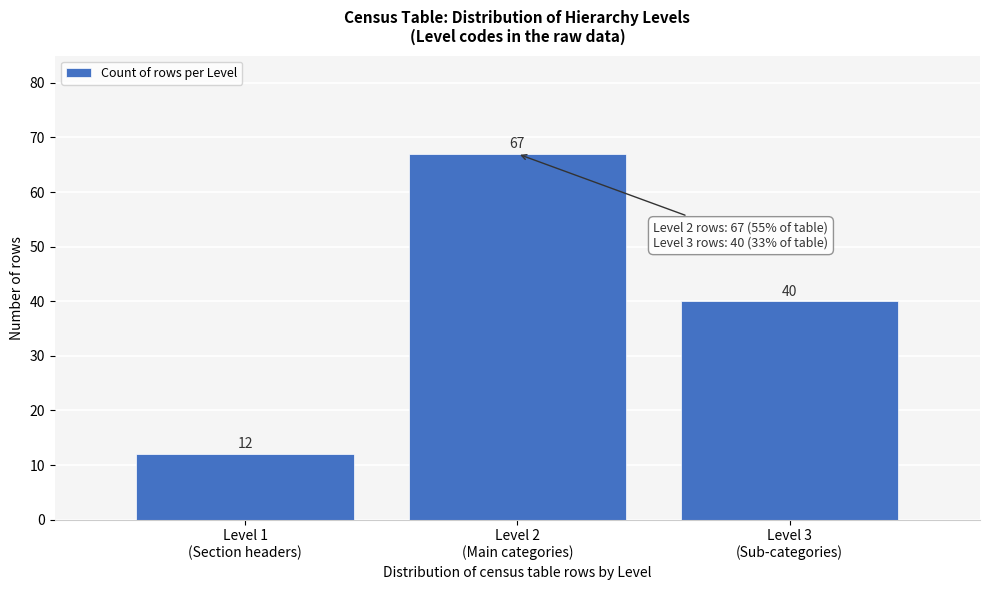

Reading left to right, what are all the values shown in this chart?

12	67	40